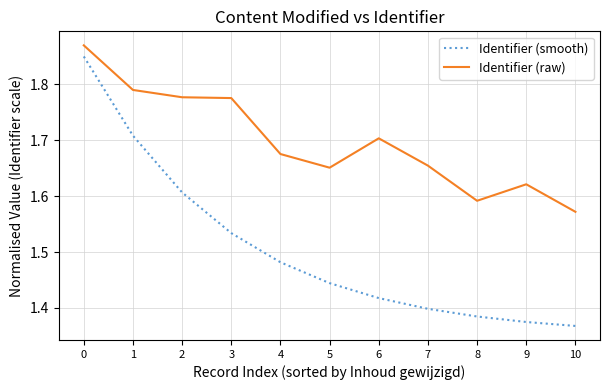

Is it true that Identifier (raw) equals 0.3 at 8?

False